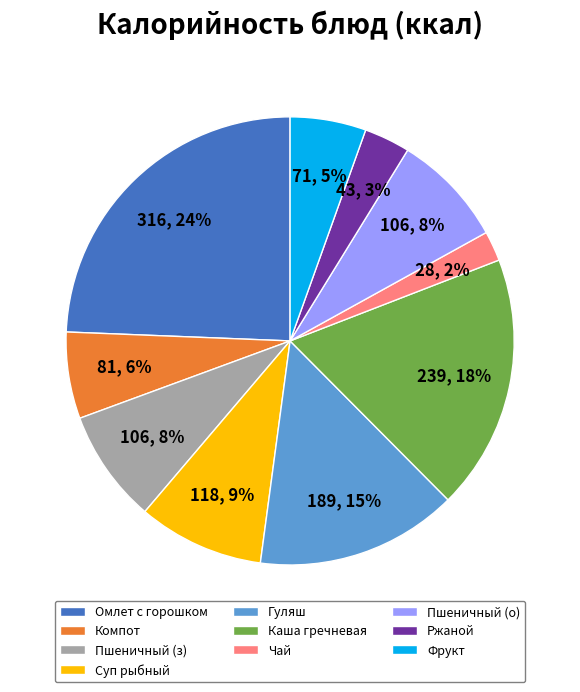

What percentage is the Ржаной slice, to the nearest percent?

3%